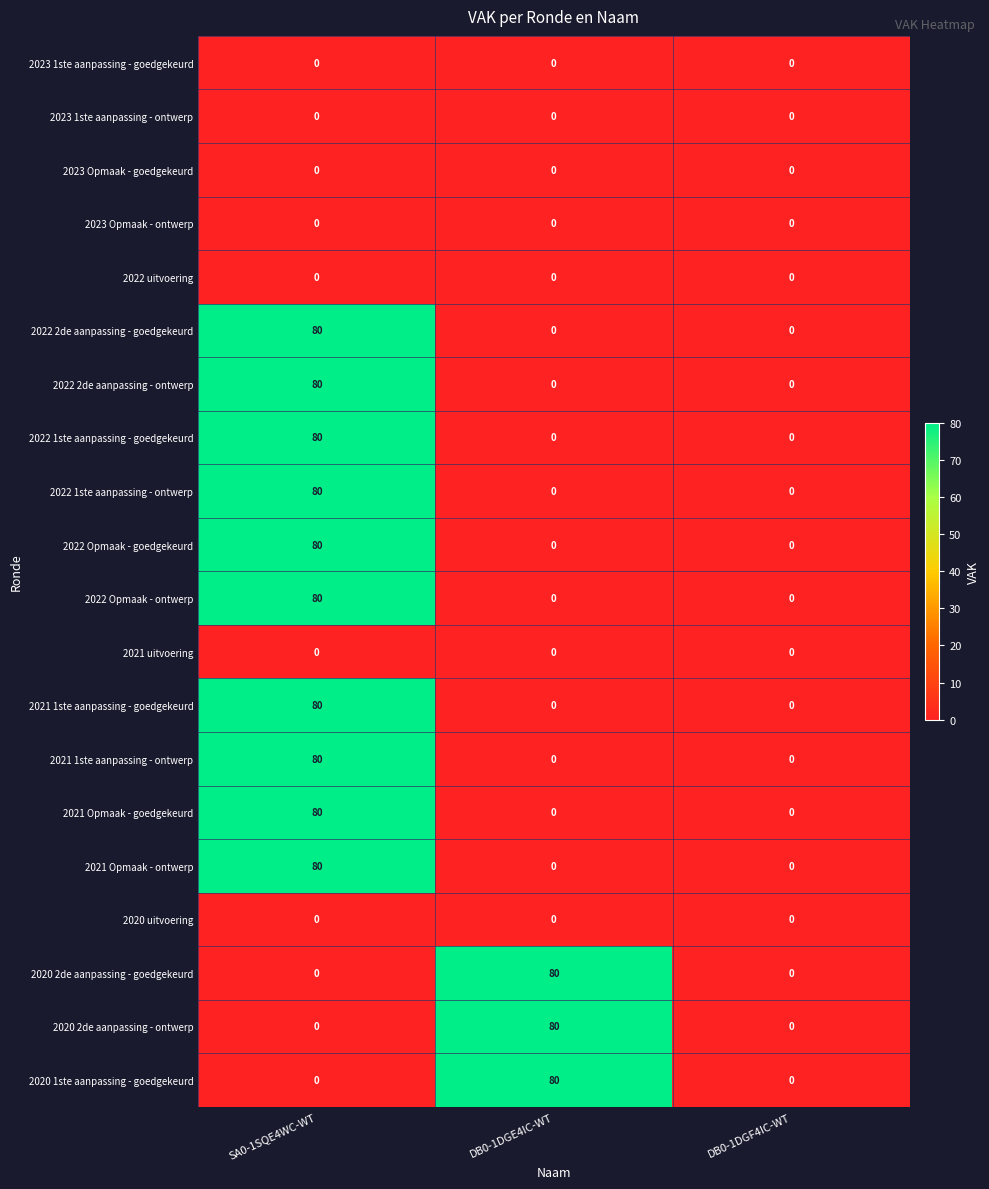

How many data points does each series have?

3